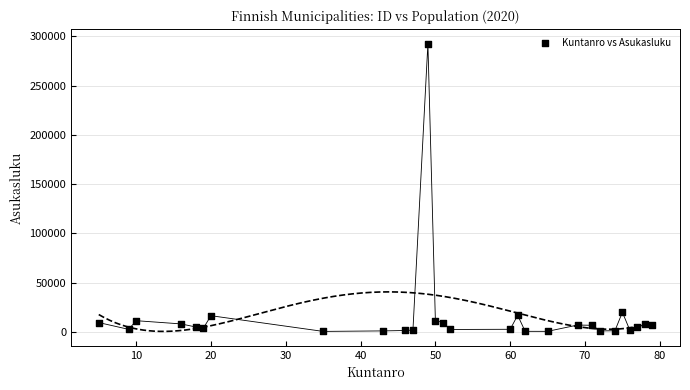

What is the range of X values (max minus min)?

74